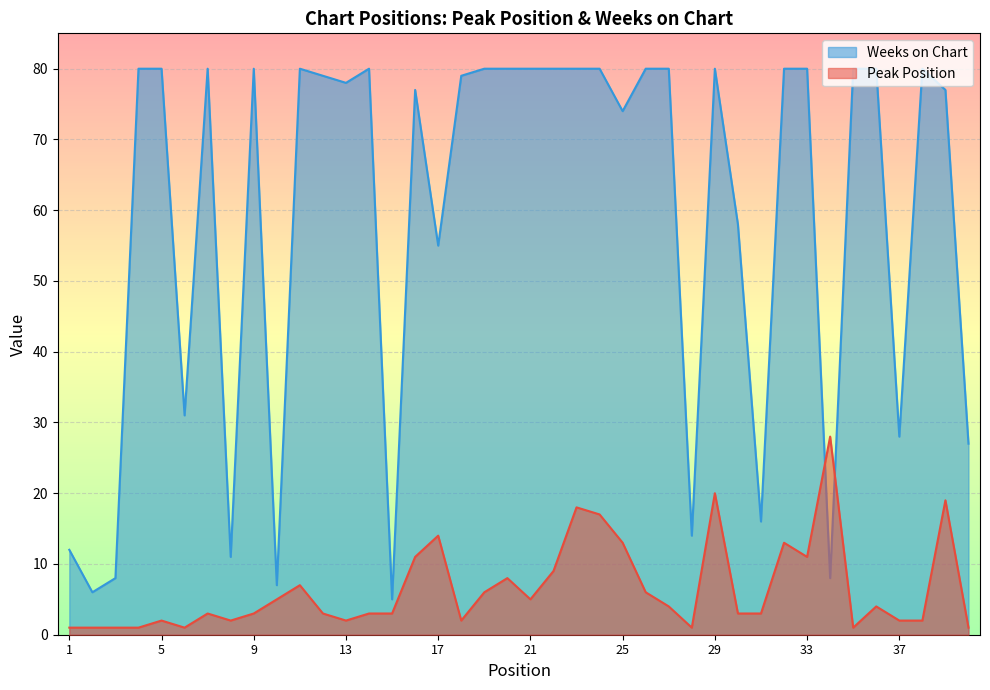

How many intersections are there between Weeks on Chart and Peak Position?

2